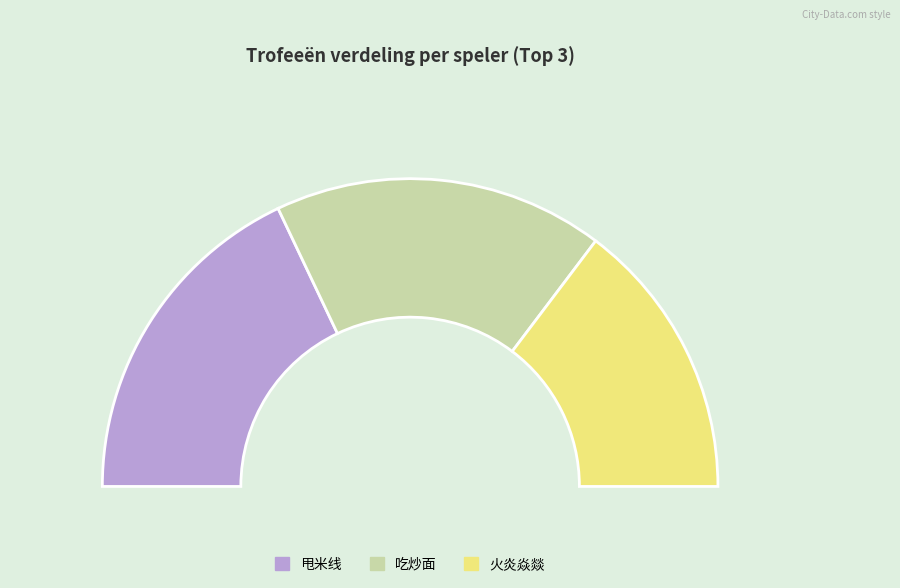

Is the sum of 2 and 3 greater than half?

Yes